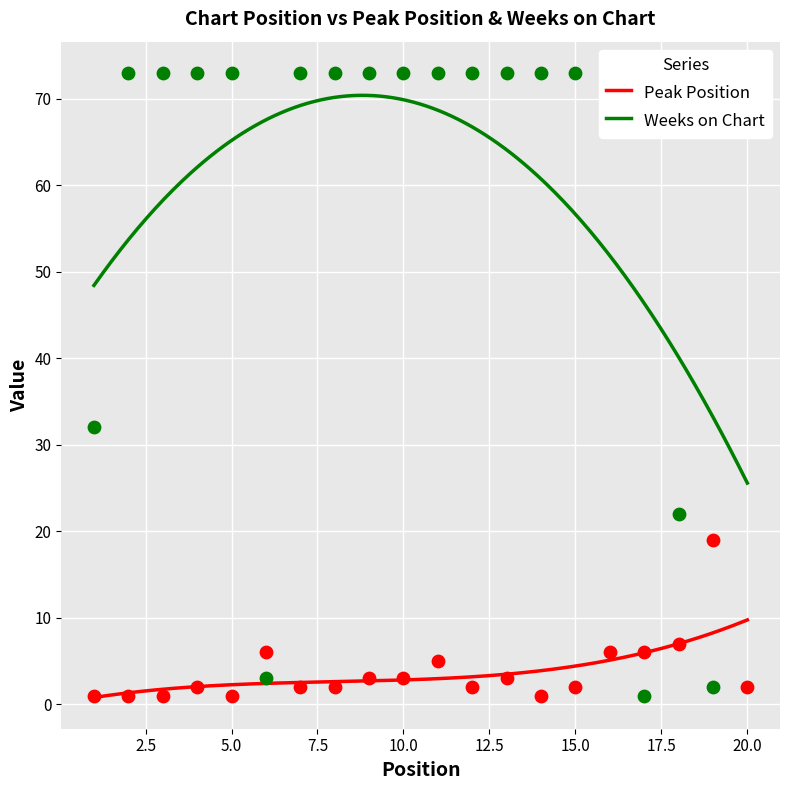

What is the total value across all series at 16?

78